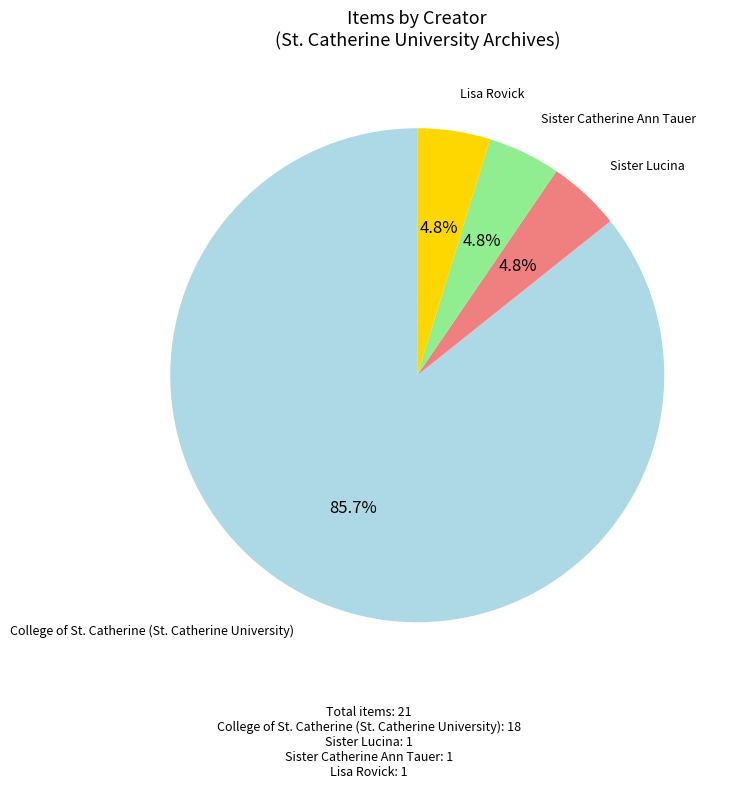

Count the number of slices in the pie.

4